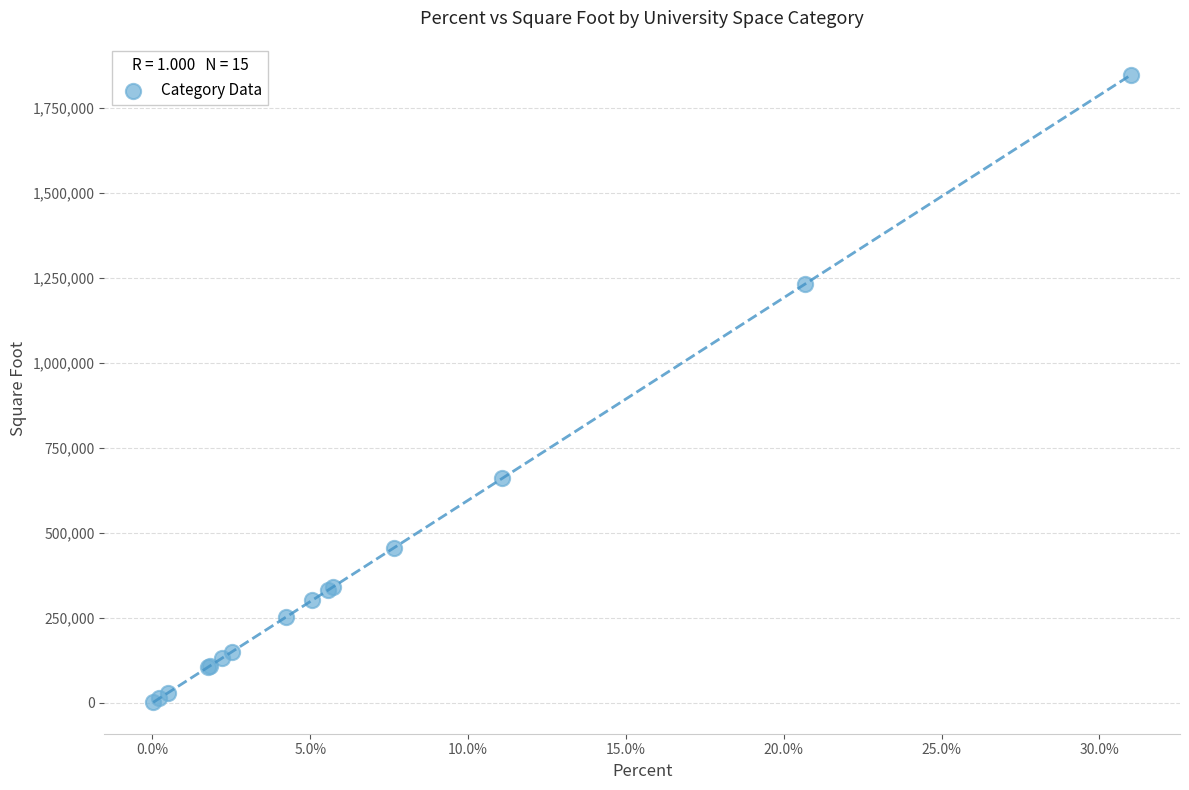

What Y value in the scatter plot is closest to 924440?

659981